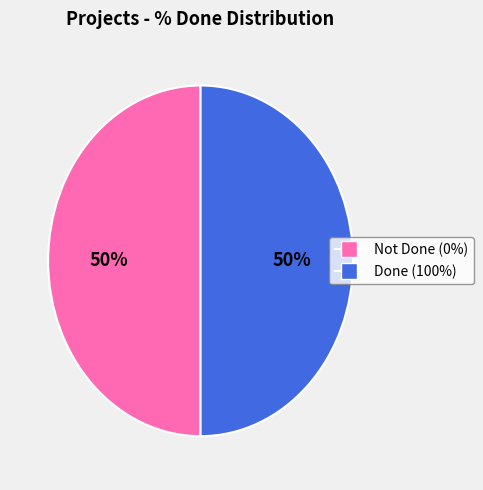

To the nearest percent, what is the average slice percentage?

50%